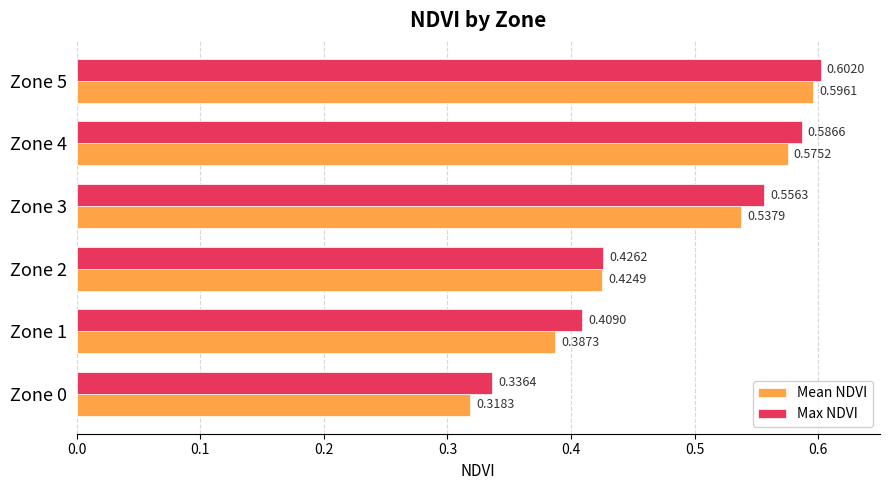

Which series has the widest spread of values?

Mean NDVI